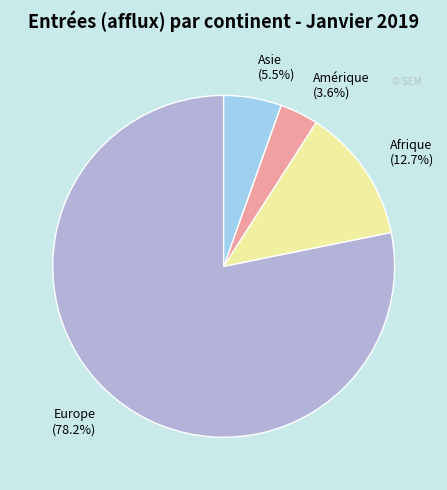

Which slice is the largest?

Europe